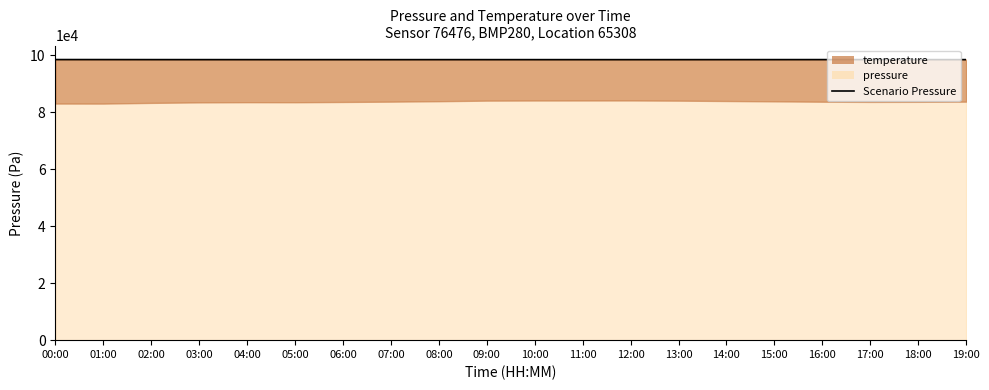

What is the difference between the second highest and second lowest values?

23.8